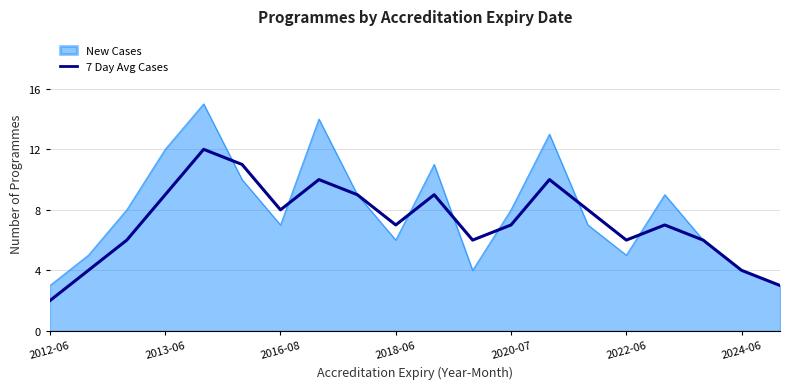

Rank the series by their maximum value, from highest to lowest.

New Cases, 7 Day Avg Cases